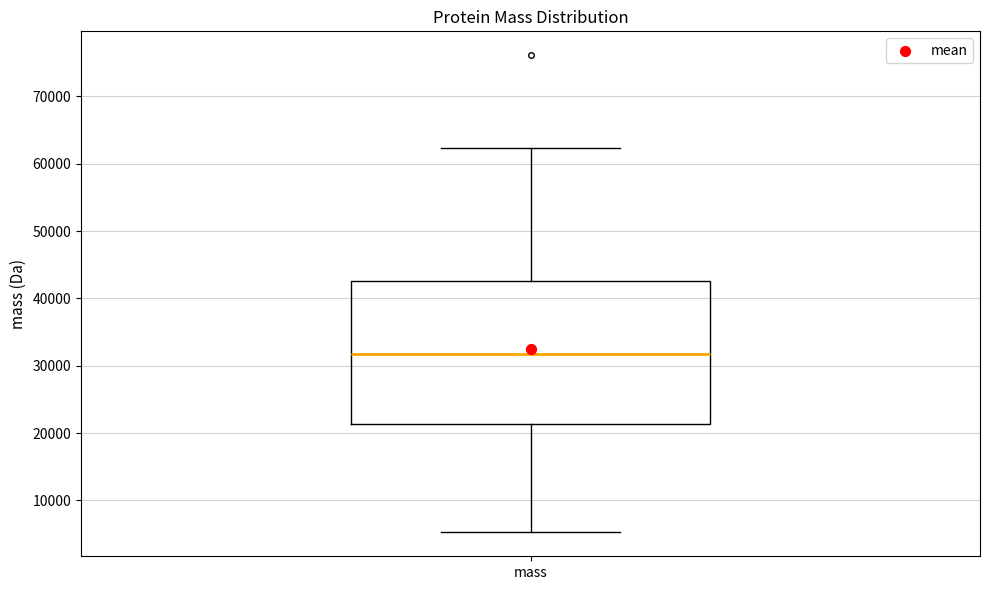

Where does the lower whisker of the box for mass end on the y-axis? The values are not printed on the chart, so give them approximately, as read against the axis.

5000